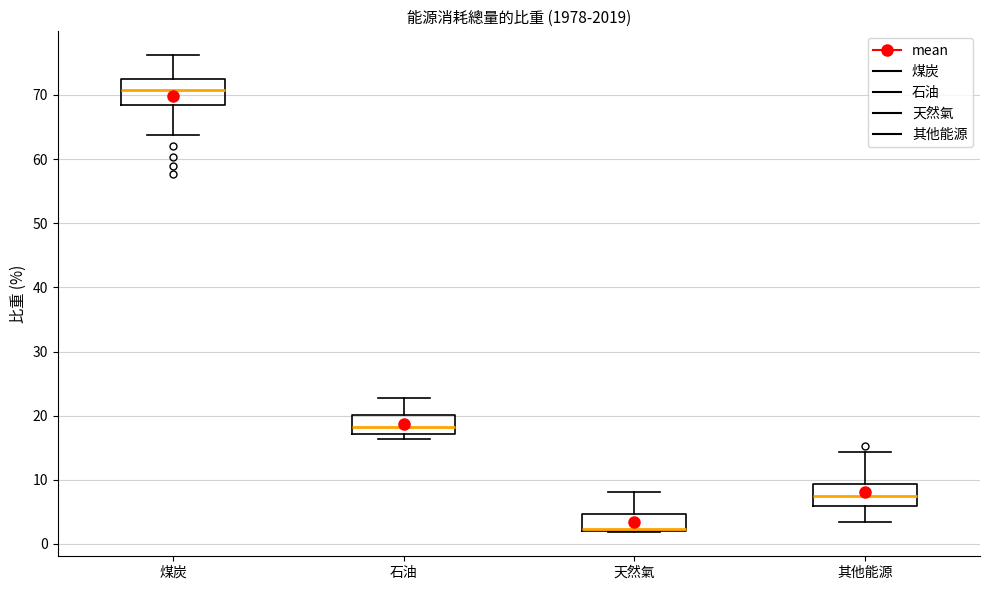

Which box has the highest median line?

煤炭